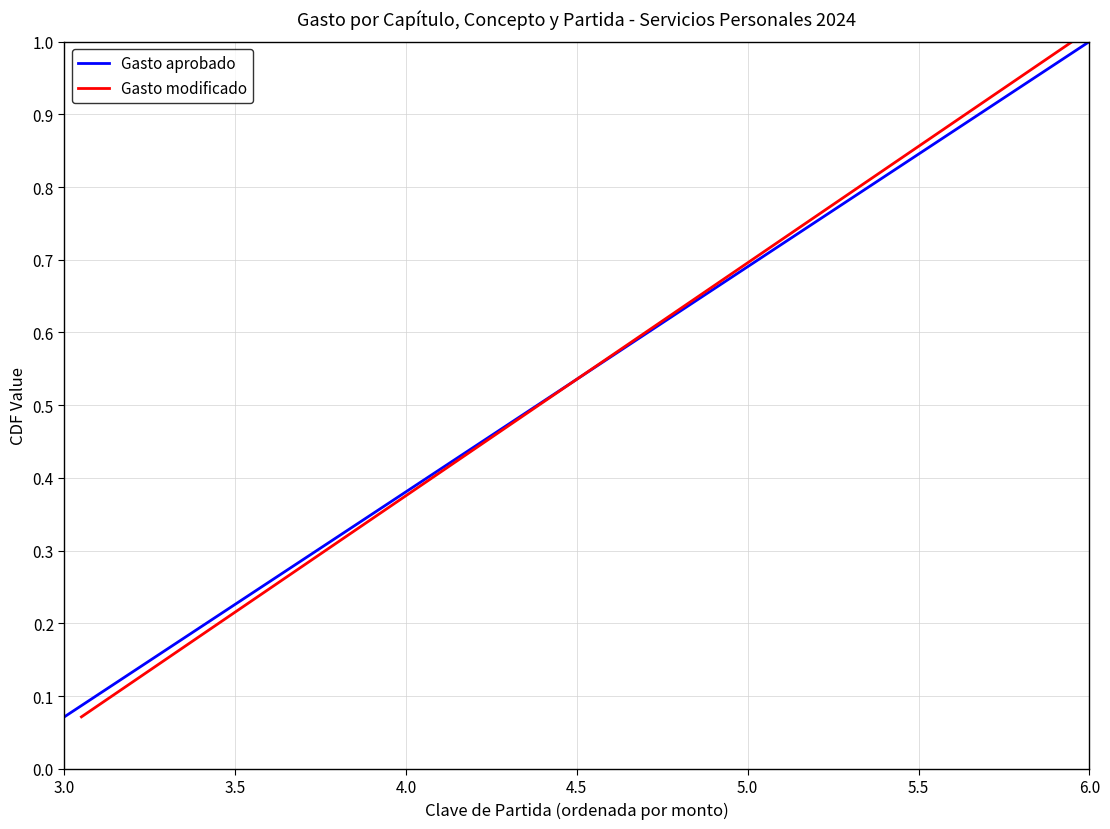

Which category has the highest value in the Gasto aprobado series?

6.0